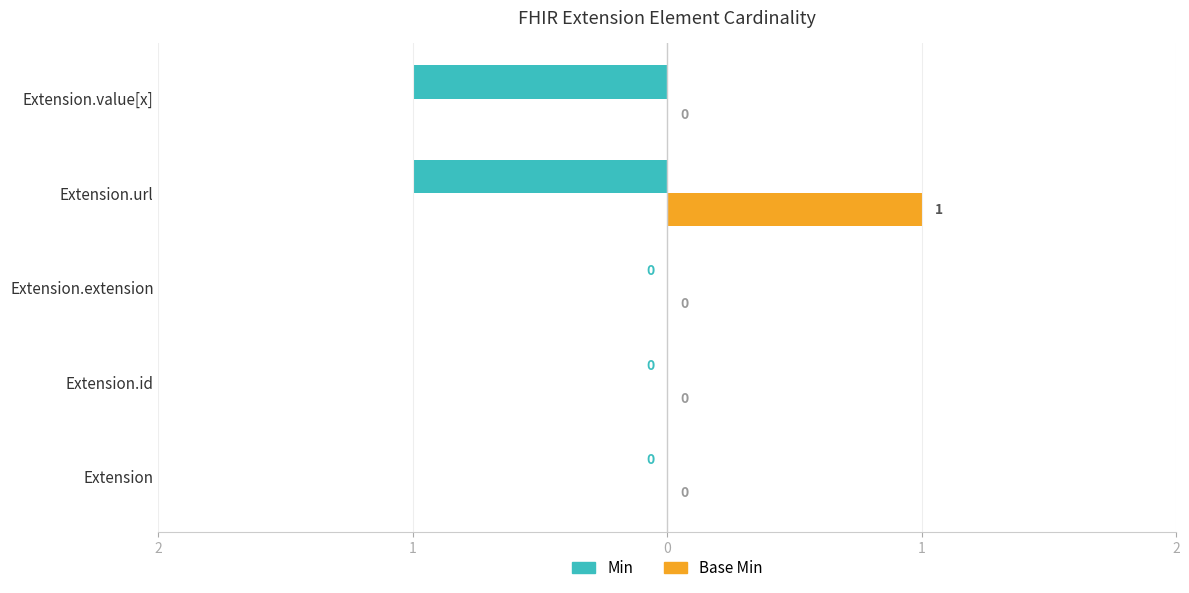

What are all the series names shown in the legend?

Min, Base Min